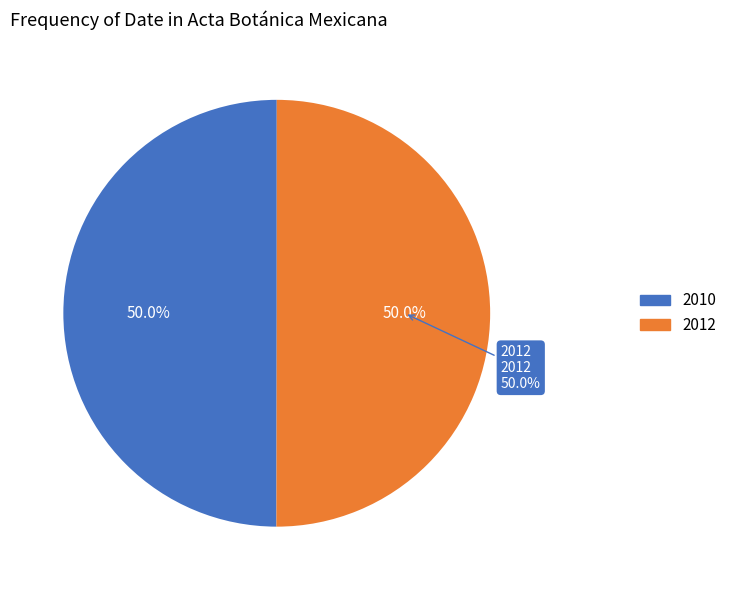

How many segments does this pie chart have?

2